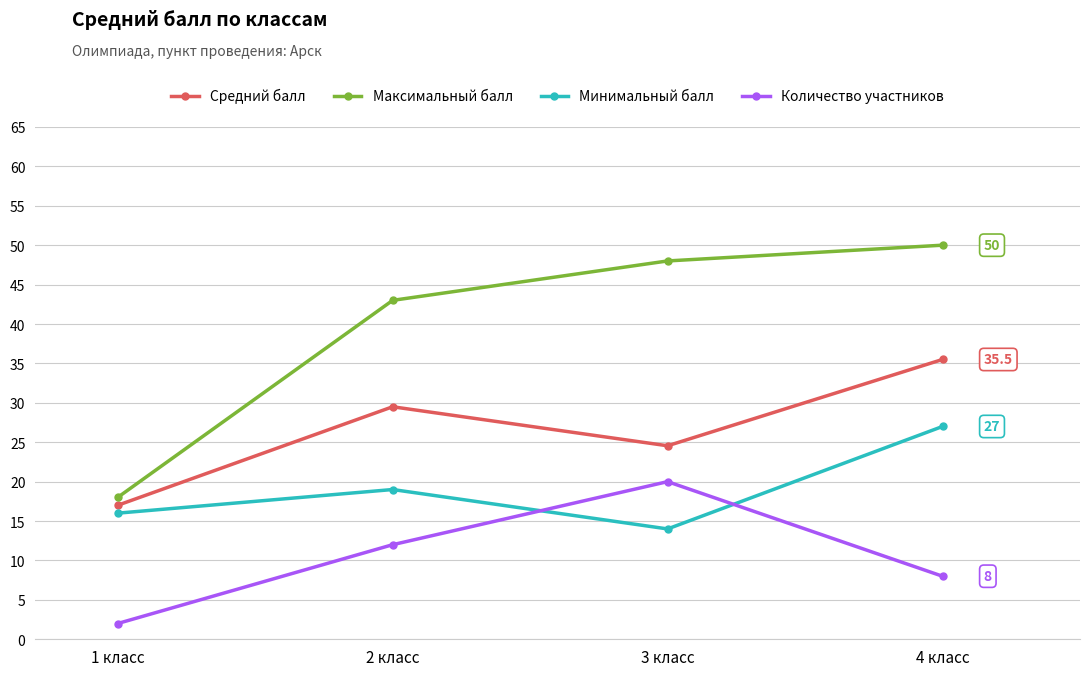

After their last crossing, which series has the higher values: Количество участников or Минимальный балл?

Минимальный балл